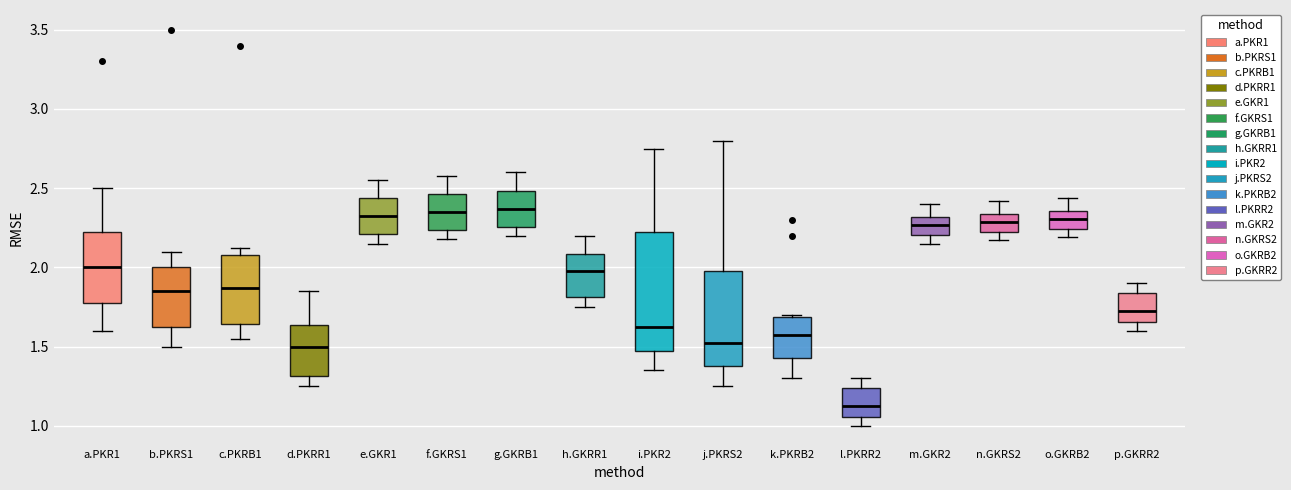

Reading left to right, transcribe this box plot: for each box, give where its median line is, the range the box spans, and where its two whiskers end, as read against the y-axis. The values are not printed on the chart, so give them approximately, as read against the axis.

a.PKR1: median 2.00, box 1.80 to 2.25, whiskers 1.60 to 2.50
b.PKRS1: median 1.85, box 1.65 to 2.00, whiskers 1.50 to 2.10
c.PKRB1: median 1.85, box 1.65 to 2.10, whiskers 1.55 to 2.10 (just above the box's upper edge)
d.PKRR1: median 1.50, box 1.30 to 1.65, whiskers 1.25 to 1.85
e.GKR1: median 2.35, box 2.20 to 2.45, whiskers 2.15 to 2.55
f.GKRS1: median 2.35, box 2.25 to 2.45, whiskers 2.20 to 2.60
g.GKRB1: median 2.35, box 2.25 to 2.50, whiskers 2.20 to 2.60
h.GKRR1: median 2.00, box 1.80 to 2.10, whiskers 1.75 to 2.20
i.PKR2: median 1.65, box 1.50 to 2.25, whiskers 1.35 to 2.75
j.PKRS2: median 1.55, box 1.40 to 2.00, whiskers 1.25 to 2.80
k.PKRB2: median 1.60, box 1.45 to 1.70, whiskers 1.30 to 1.70
l.PKRR2: median 1.15, box 1.05 to 1.25, whiskers 1.00 to 1.30
m.GKR2: median 2.25, box 2.20 to 2.30, whiskers 2.15 to 2.40
n.GKRS2: median 2.30, box 2.25 to 2.35, whiskers 2.15 to 2.40
o.GKRB2: median 2.30, box 2.25 to 2.35, whiskers 2.20 to 2.45
p.GKRR2: median 1.75, box 1.65 to 1.85, whiskers 1.60 to 1.90